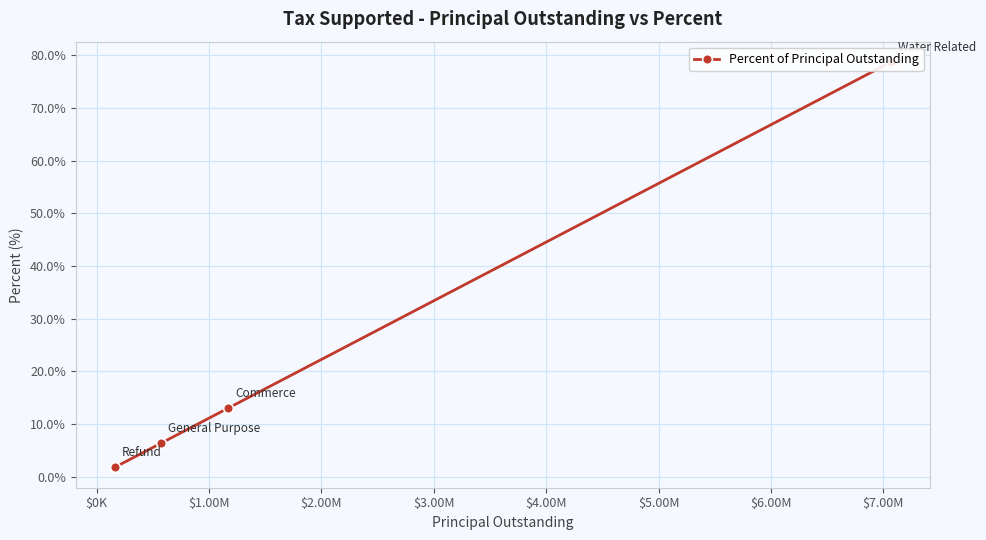

Is this an area chart (filled region under the line)?

No